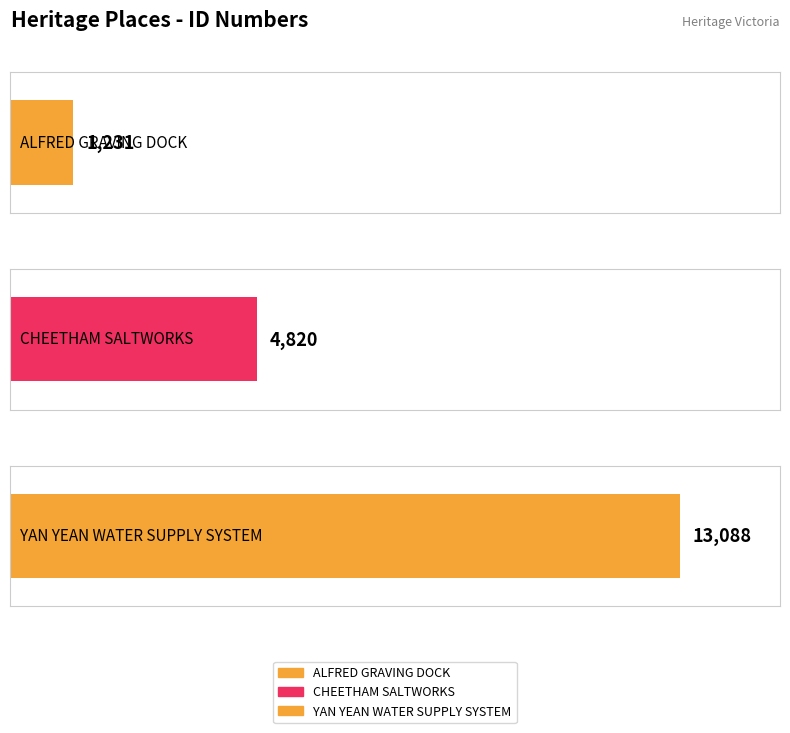

List the labels in order of value, largest first.

YAN YEAN WATER SUPPLY SYSTEM, CHEETHAM SALTWORKS, ALFRED GRAVING DOCK